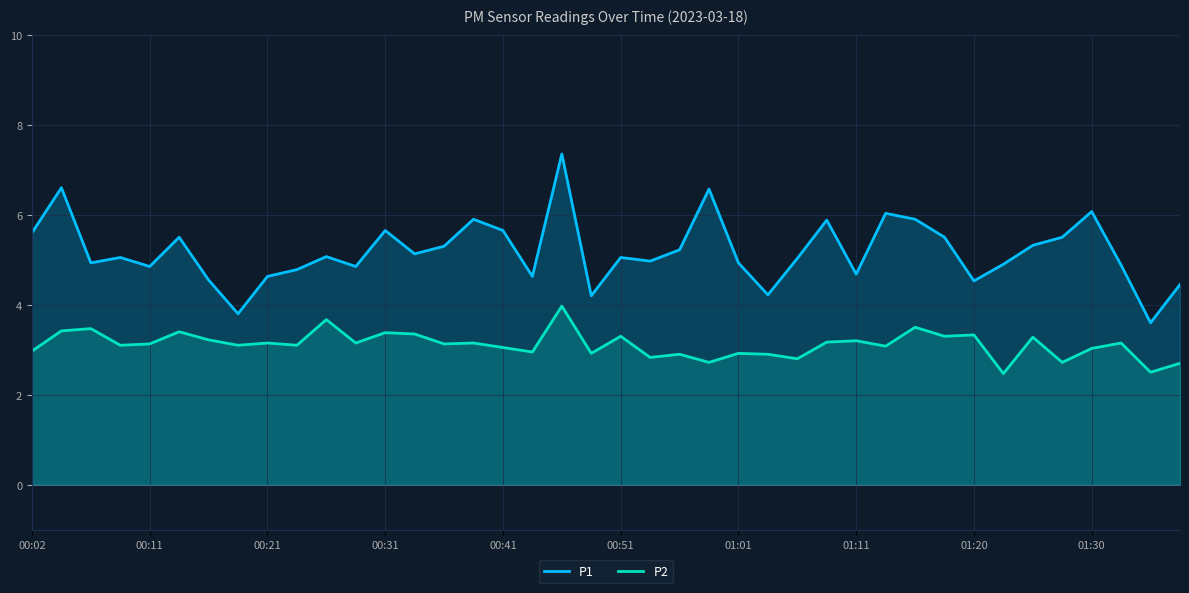

List the series in order of their peak value, lowest first.

P2, P1